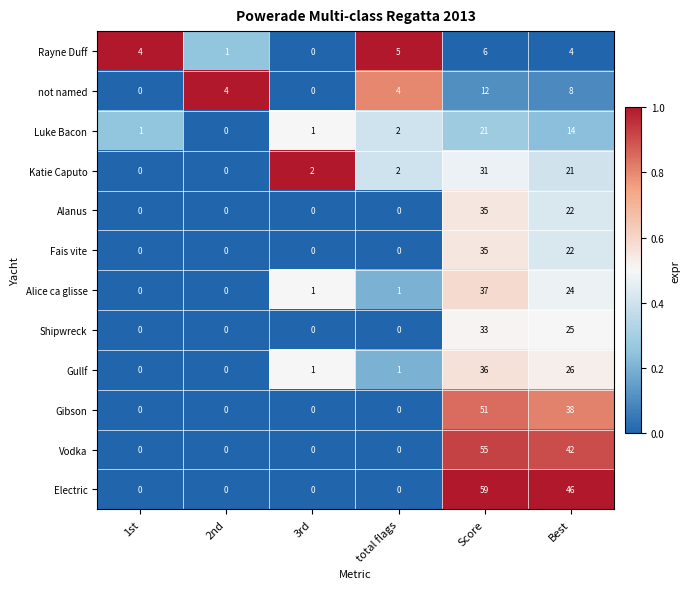

Which category has the highest value across all series?

Score